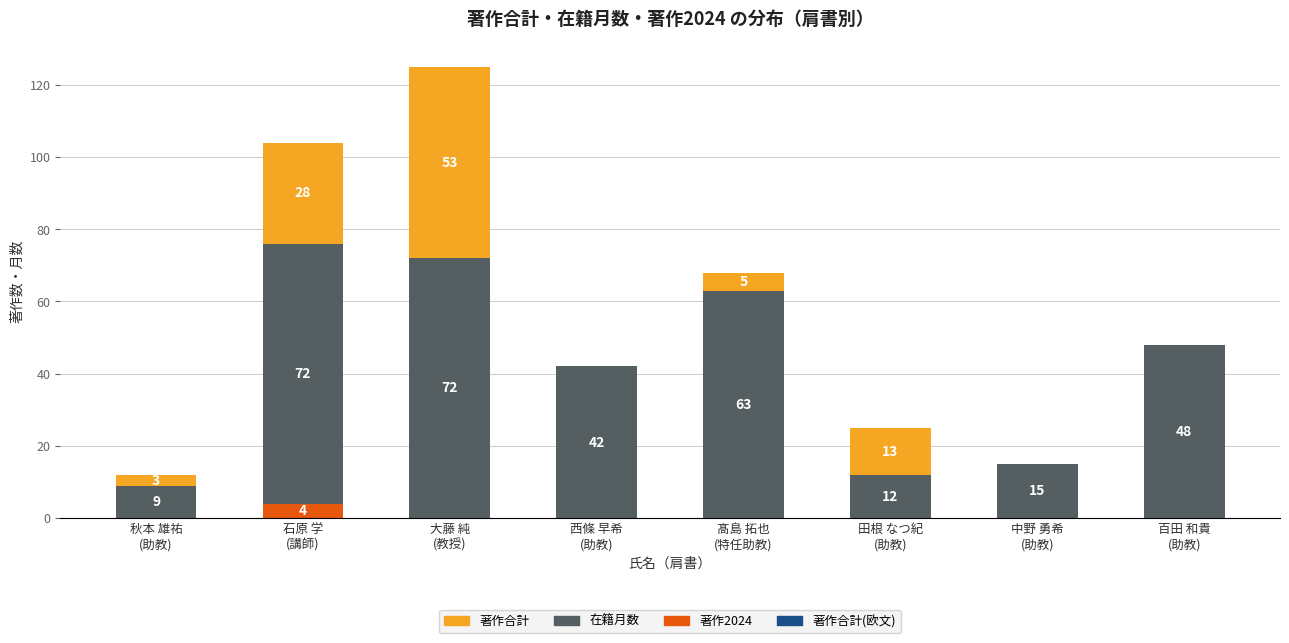

At which category is the sum across all series the highest?

大藤 純
(教授)